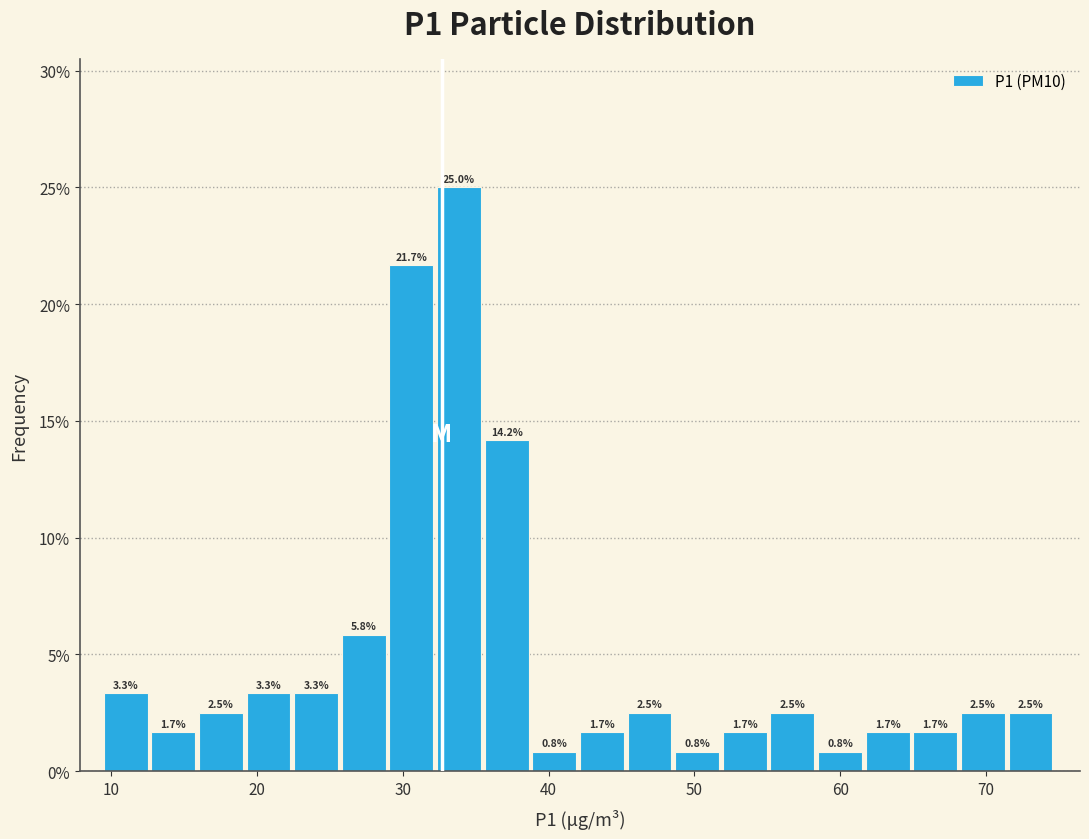

Read against the x-axis, roughly where is the centre of the tallest bar?

34